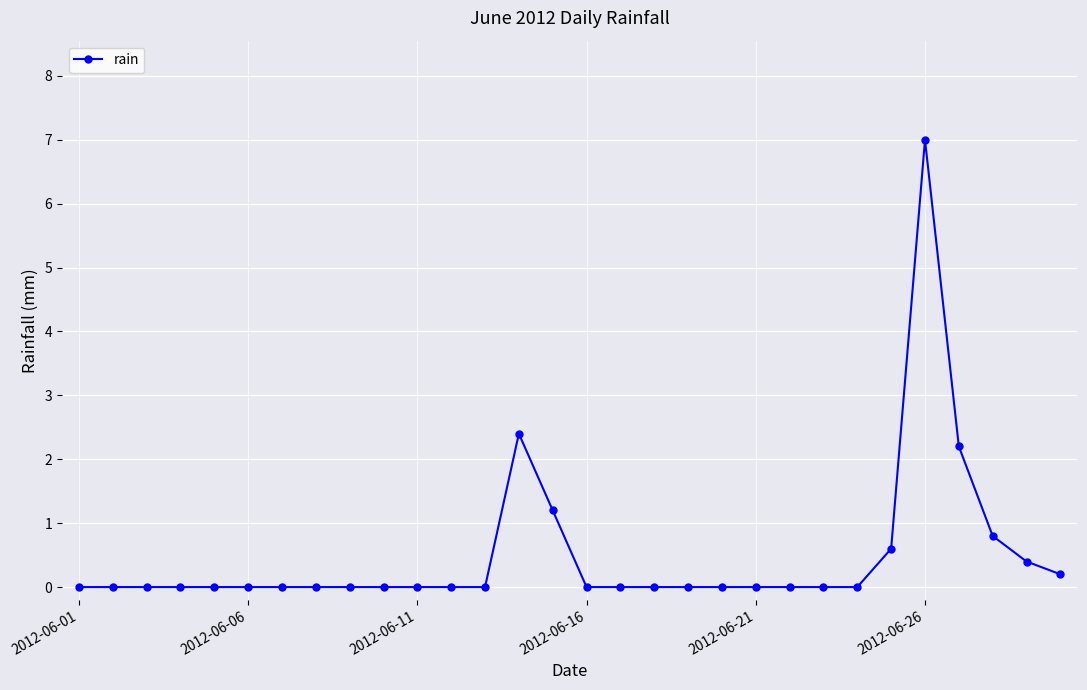

What is the value of the 26th point from the left?

7.0